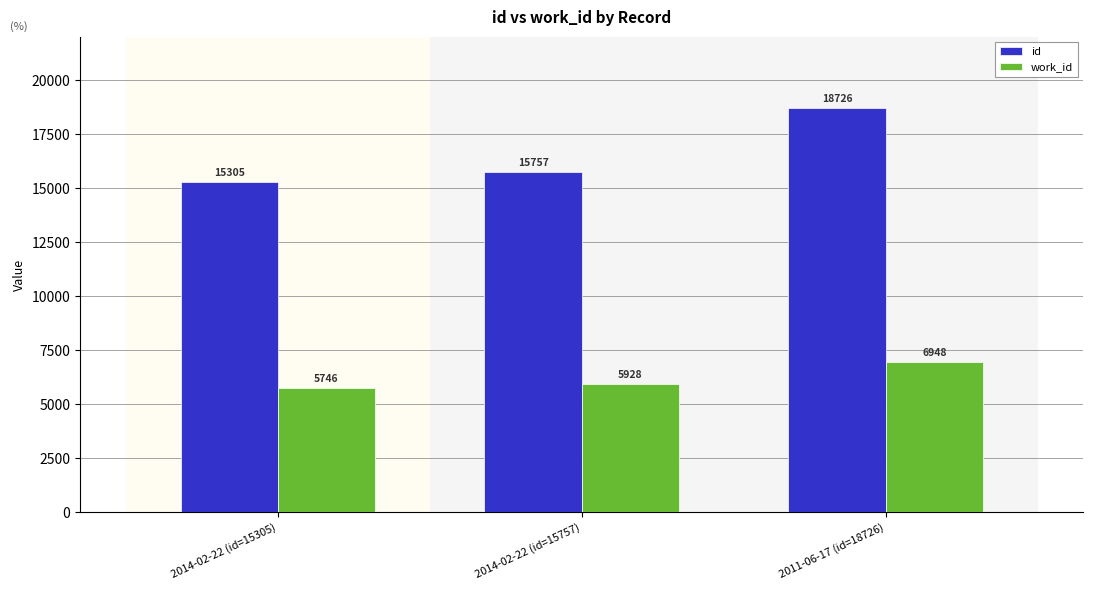

The value of id at 2011-06-17 (id=18726) is 33014. True or false?

False